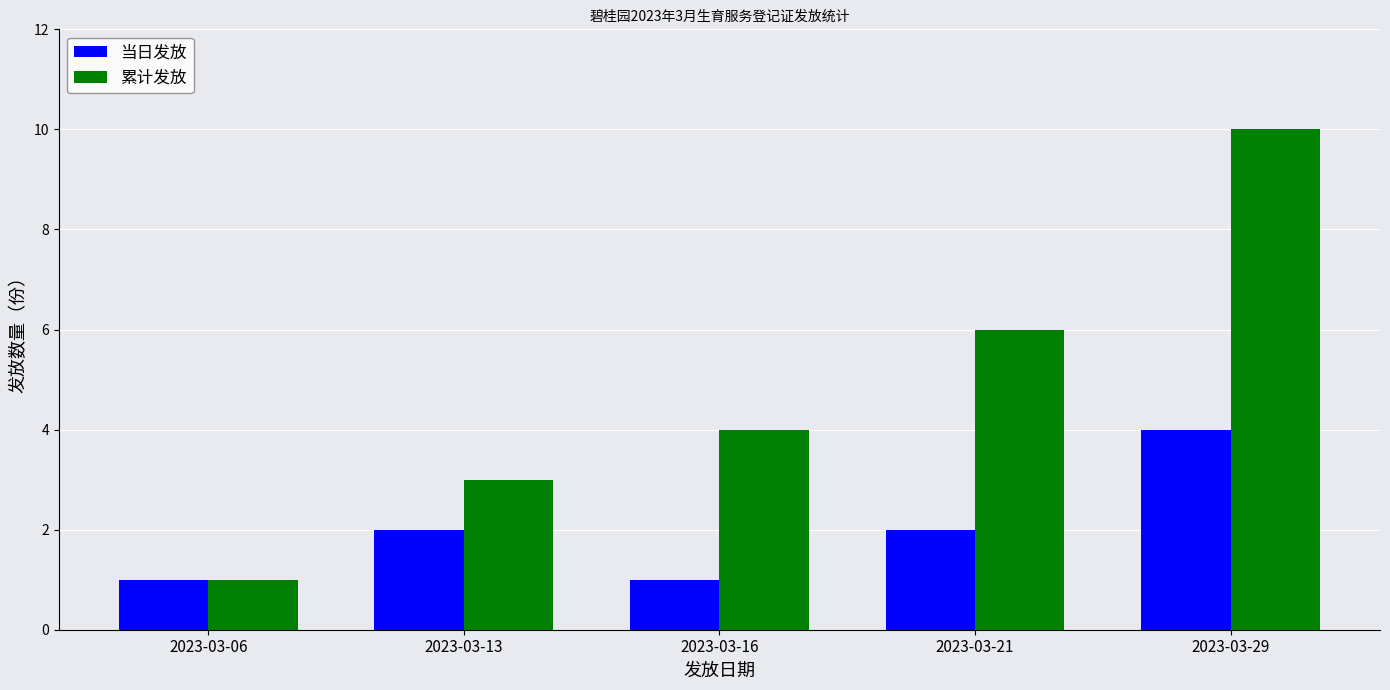

Which series has the largest total across all categories?

累计发放